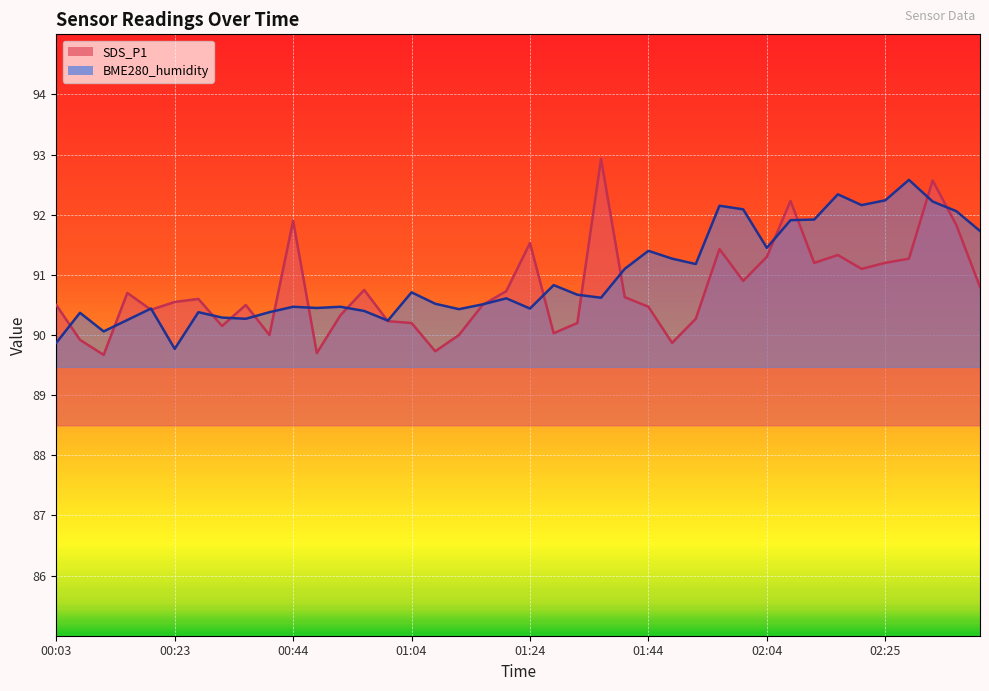

How many data points in SDS_P1 are above 90?

33